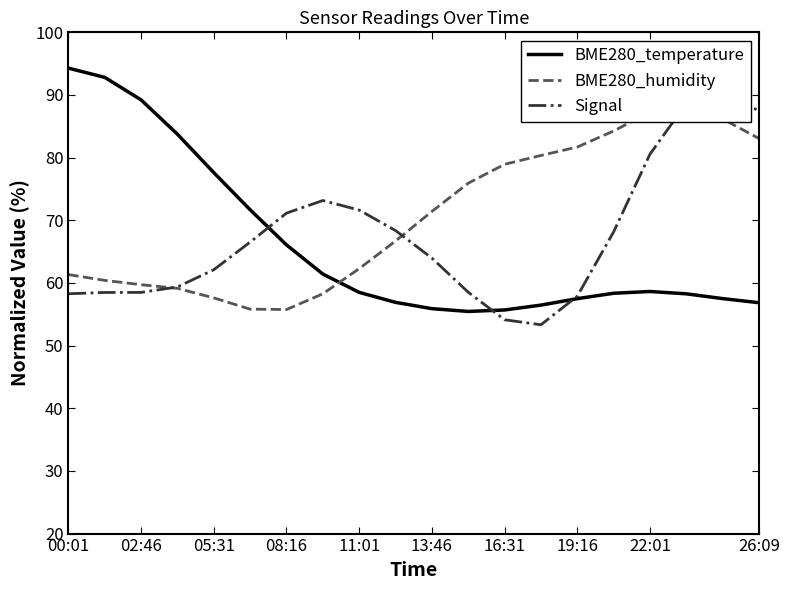

How many interior local peaks does the BME280_temperature series have?

1